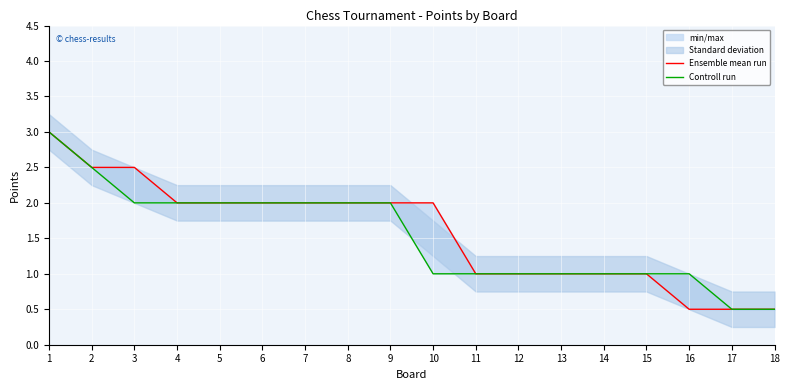

What is the difference between the maximum and minimum values in the Ensemble mean run series?

2.5